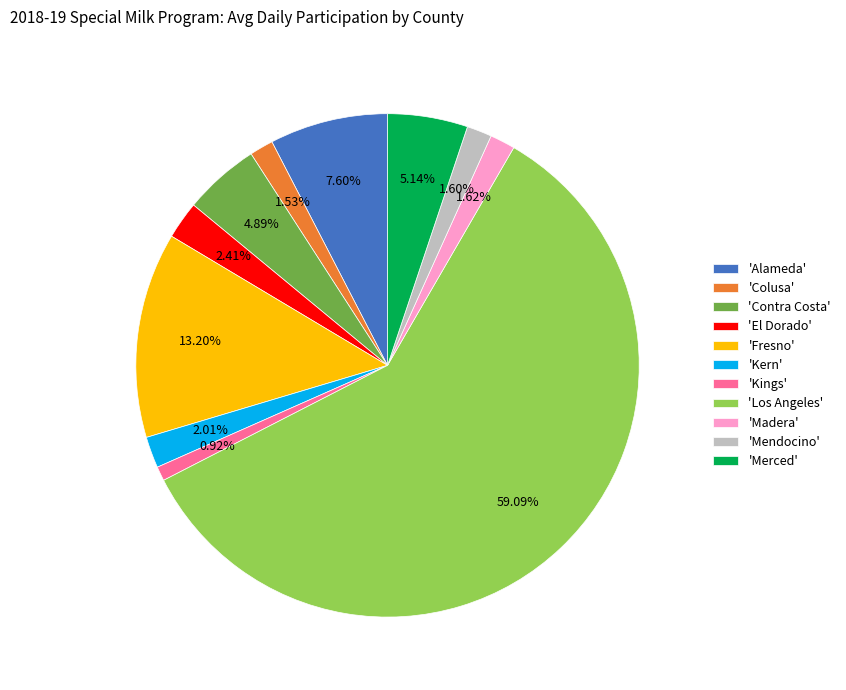

Which has a higher value, 'Kings' or 'Fresno'?

'Fresno'